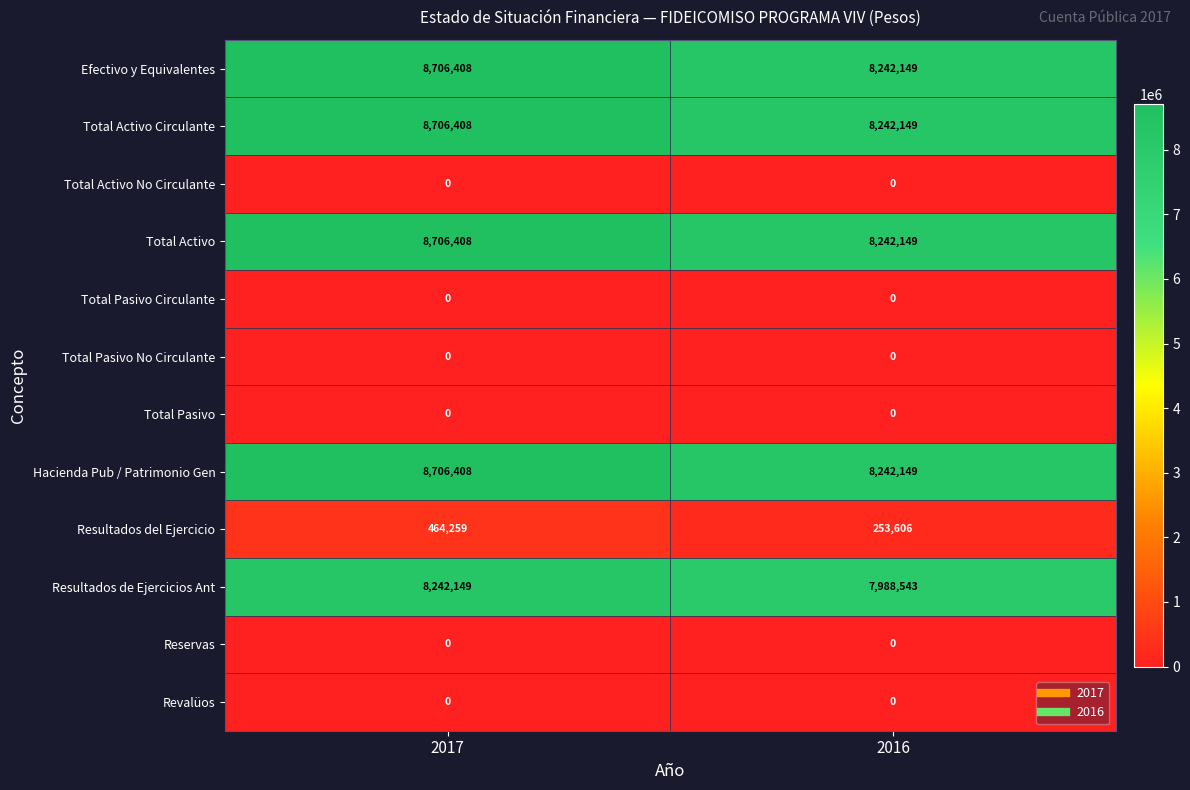

The value of Efectivo y Equivalentes at 2016 is 8242149. True or false?

True